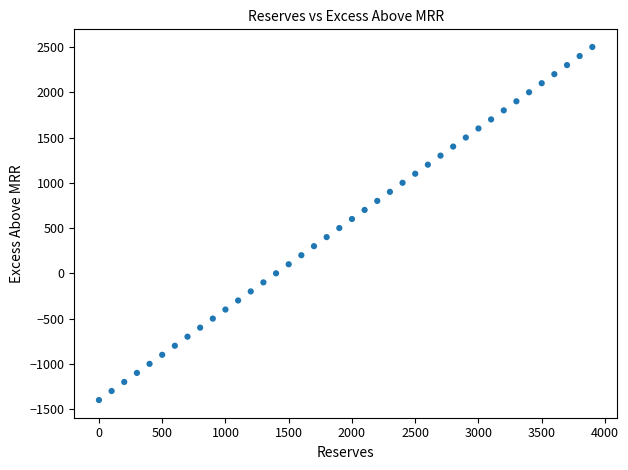

What is the range of Y values (max minus min)?

3900